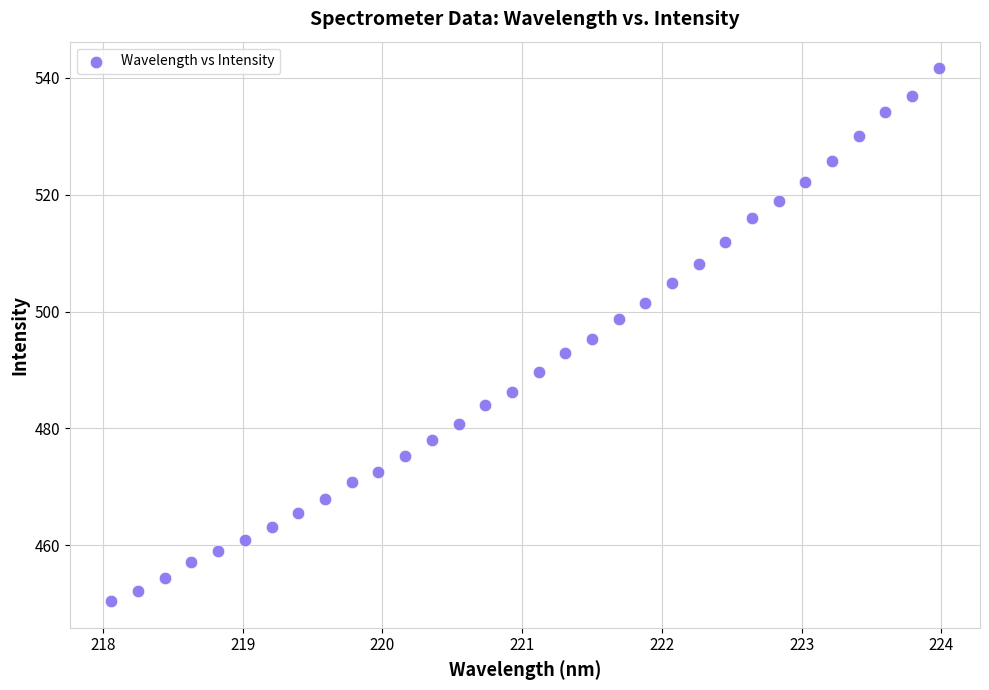

What is the range of X values (max minus min)?

5.9